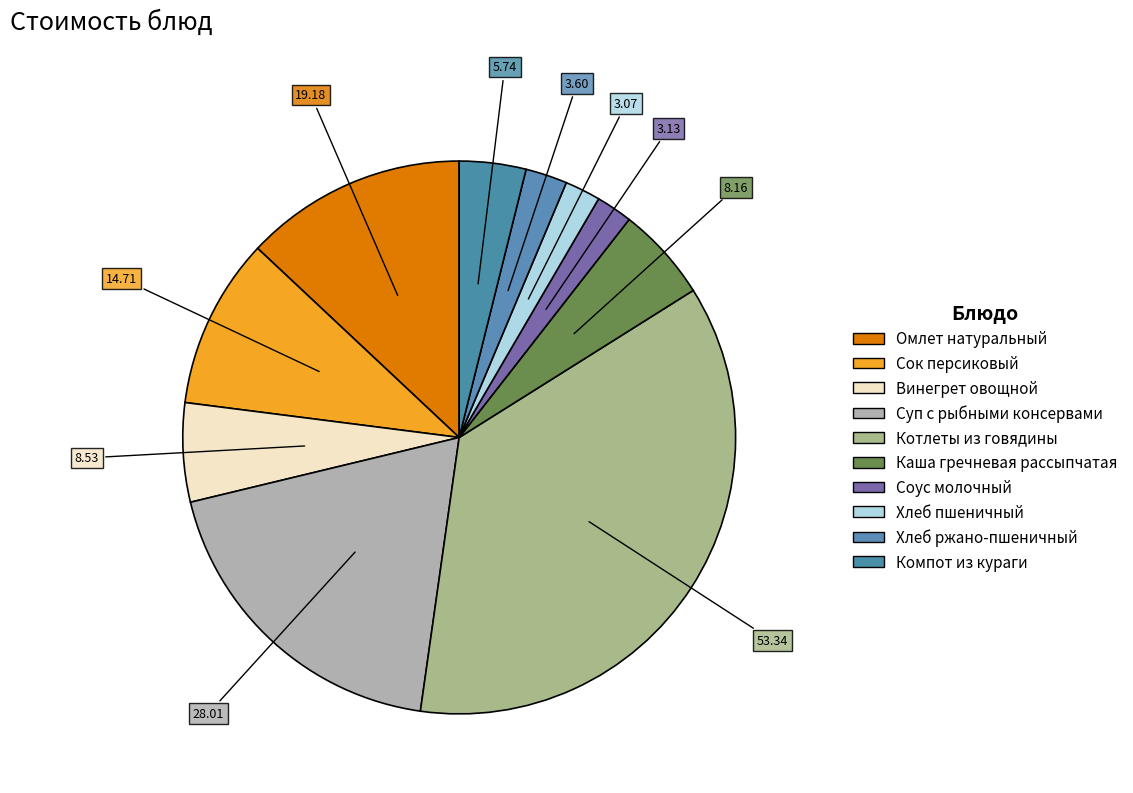

How many slices are in this pie chart?

10